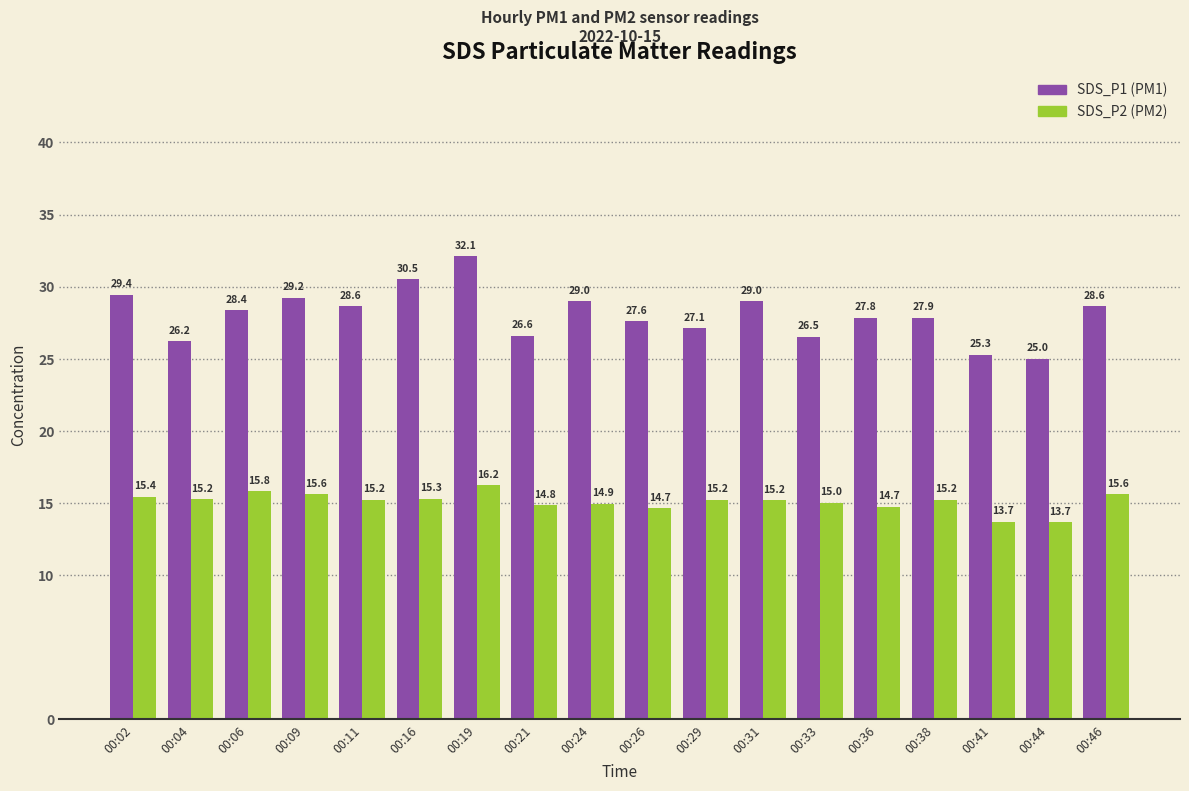

Which category has the highest value across all series?

00:19